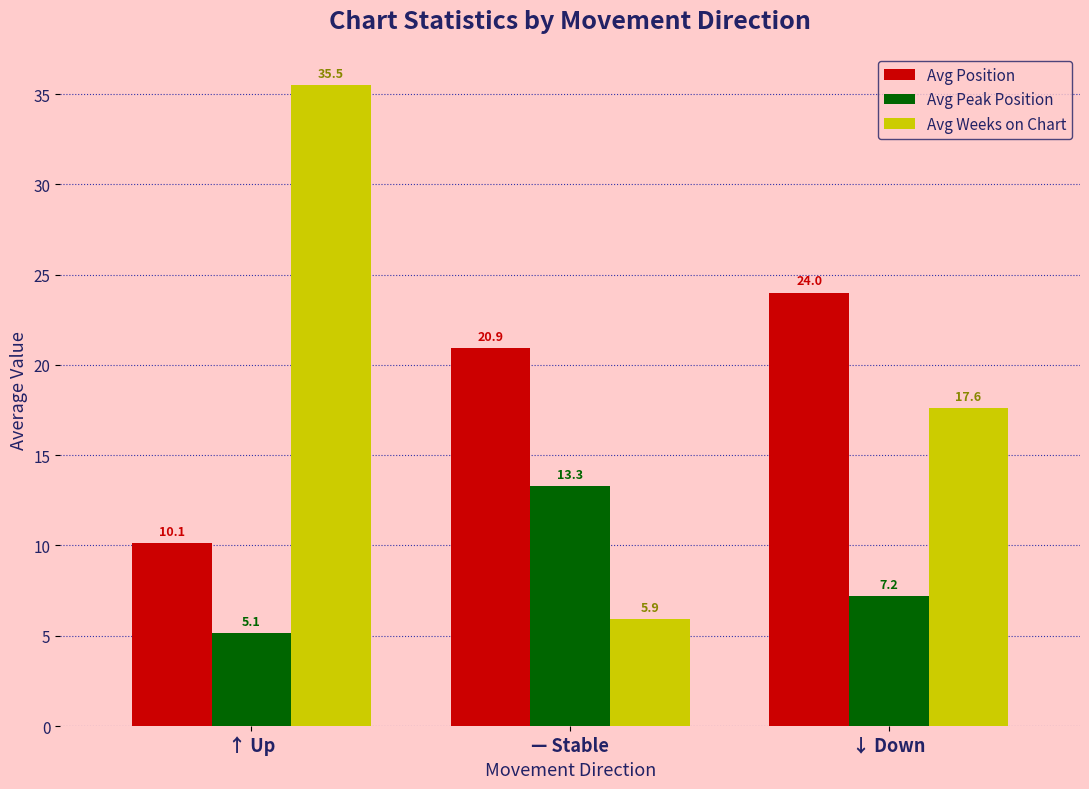

List the series in order of their peak value, highest first.

Avg Weeks on Chart, Avg Position, Avg Peak Position